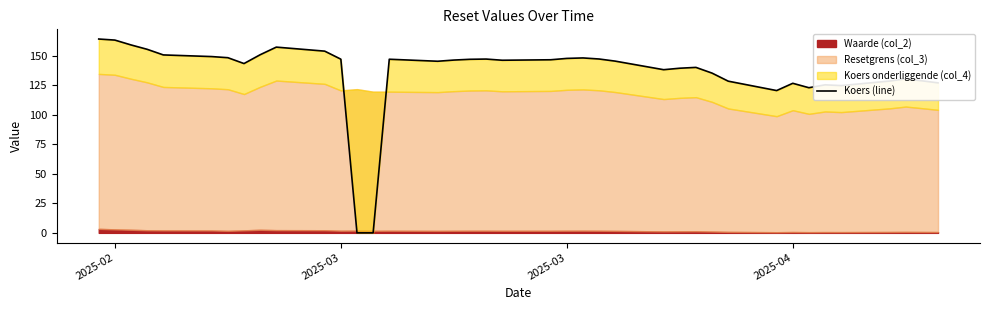

What is the difference between the second highest and minimum values?

163.1